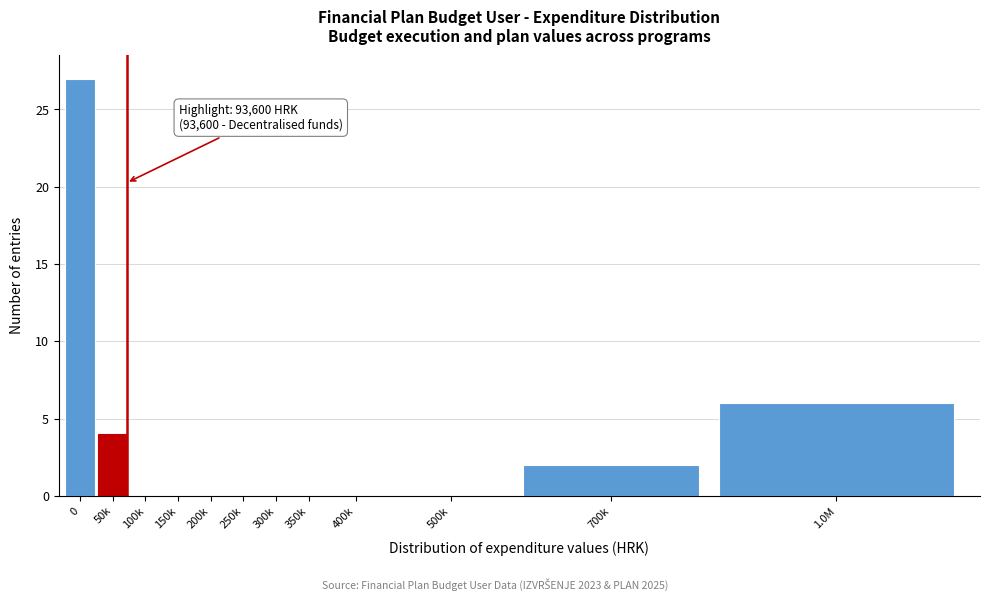

Reading left to right, what are all the values shown in this chart?

0=27	50k=4	100k=0	150k=0	200k=0	250k=0	300k=0	350k=0	400k=0	500k=0	700k=2	1.0M=6